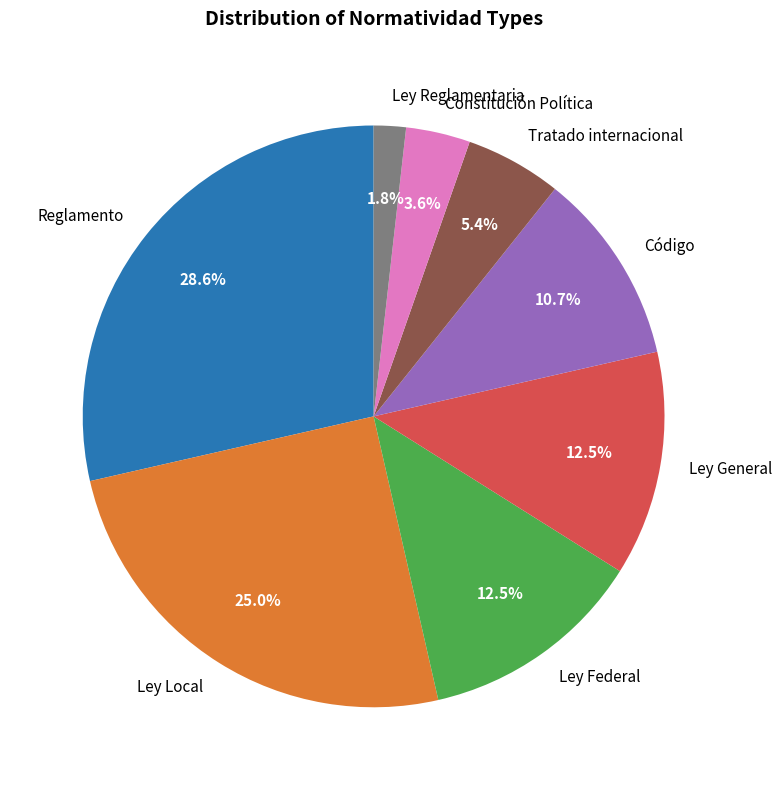

Approximately how many times larger is the value at Código compared to Constitución Política?

3.0